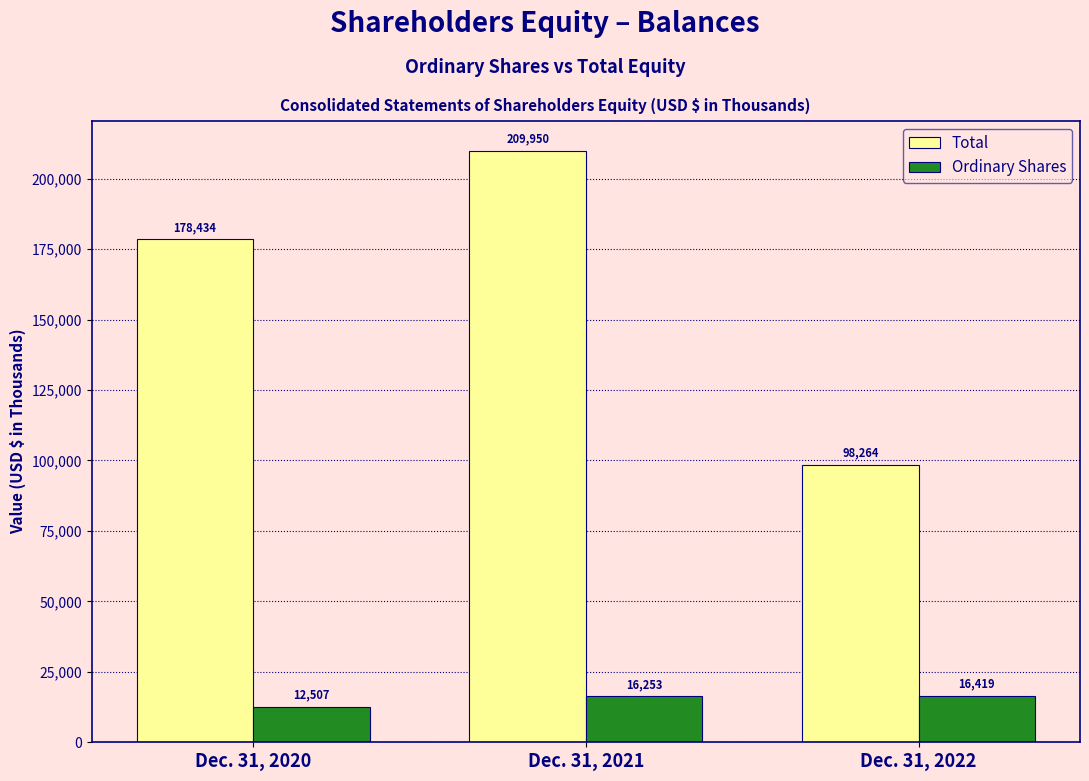

What is the value of the Total bar at the 2nd from the left?

209950